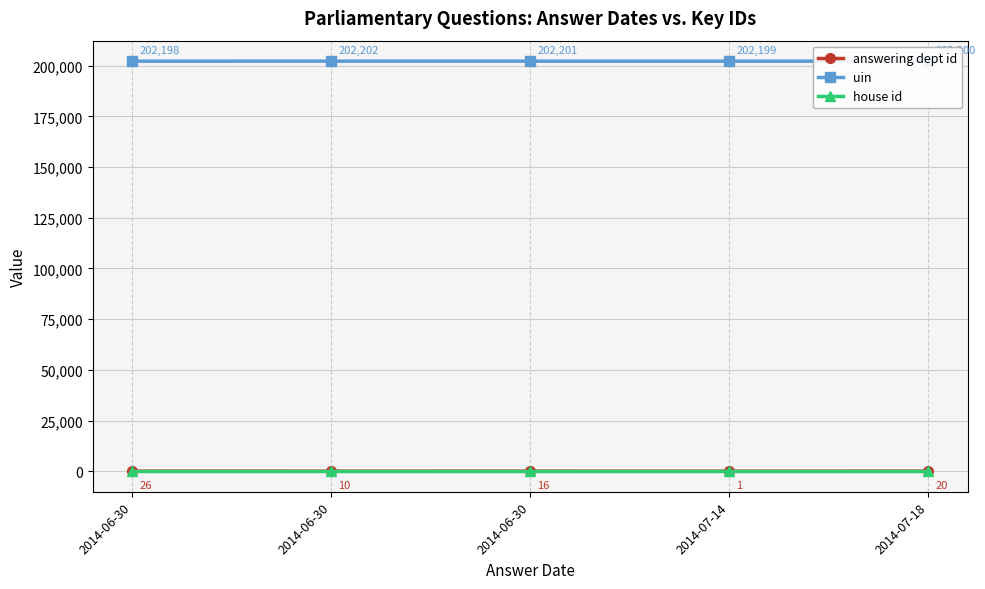

How many data points does each series have?

5